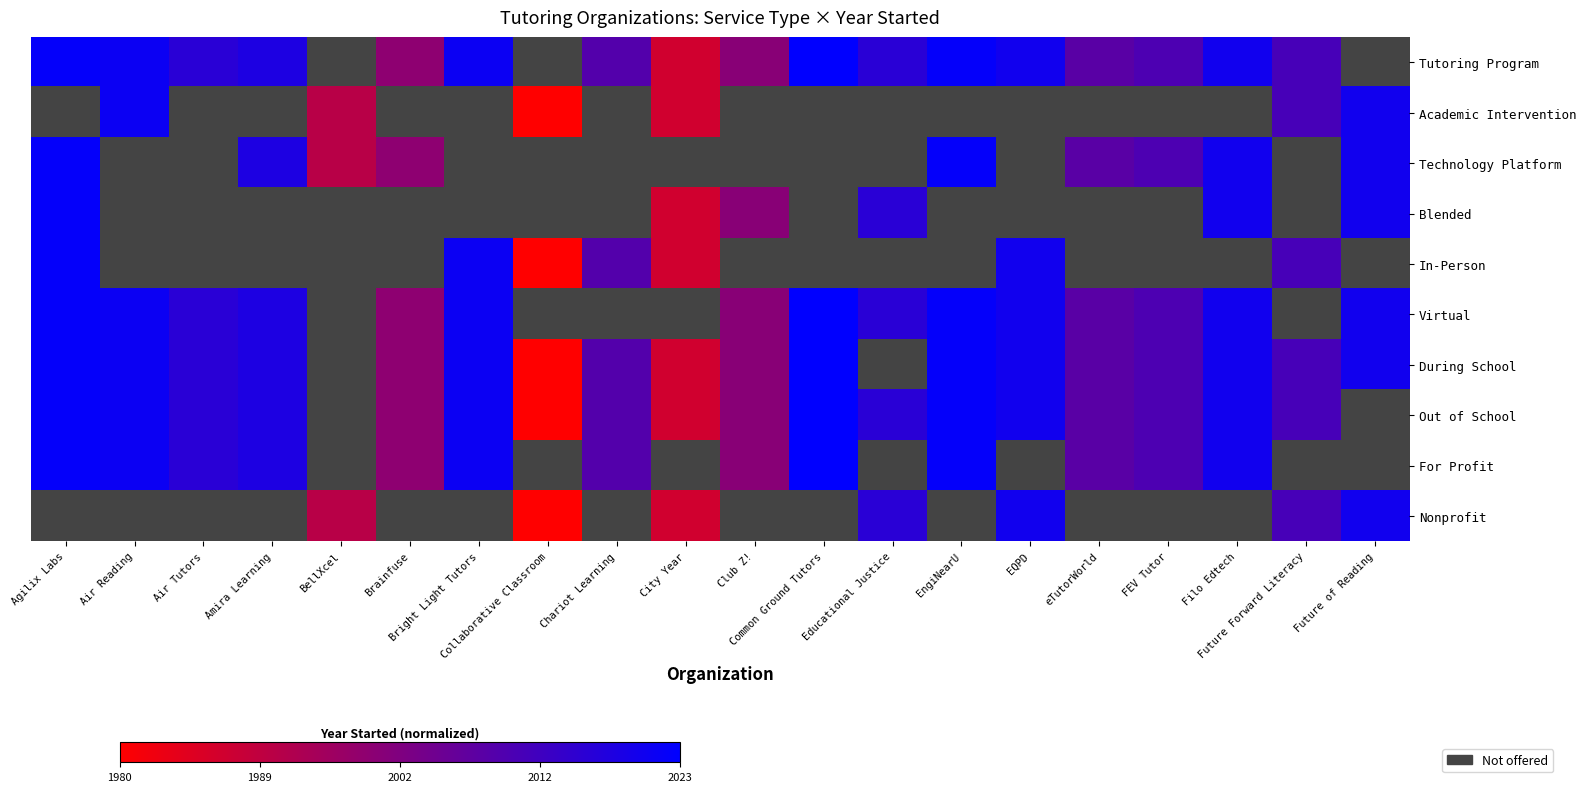

How many series are shown in this chart?

10